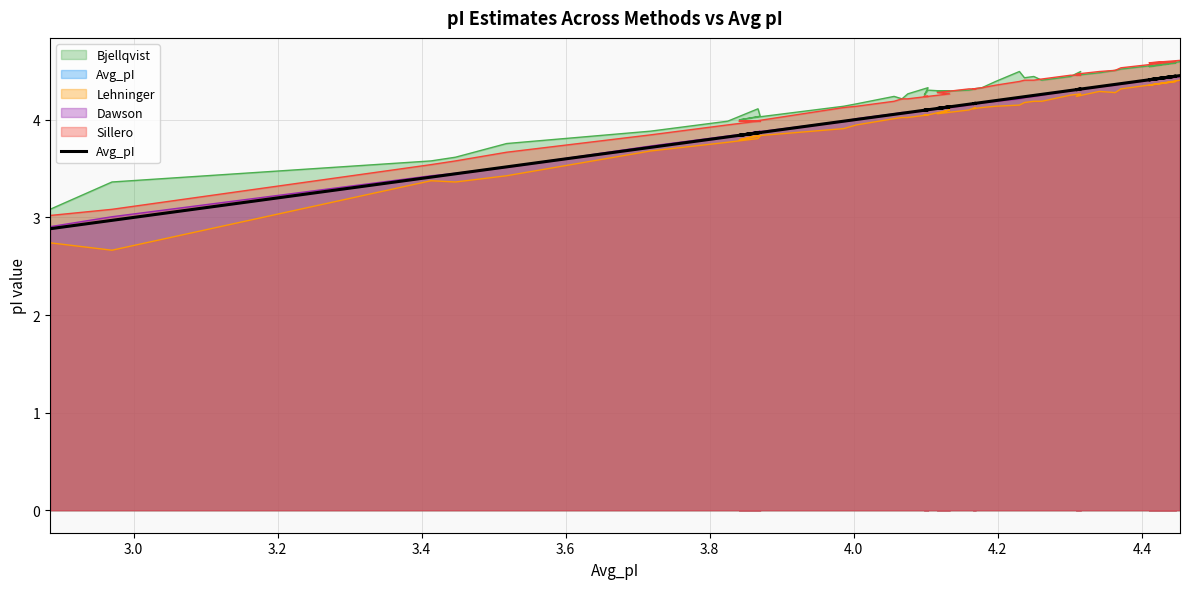

What is the greatest value displayed?

4.5